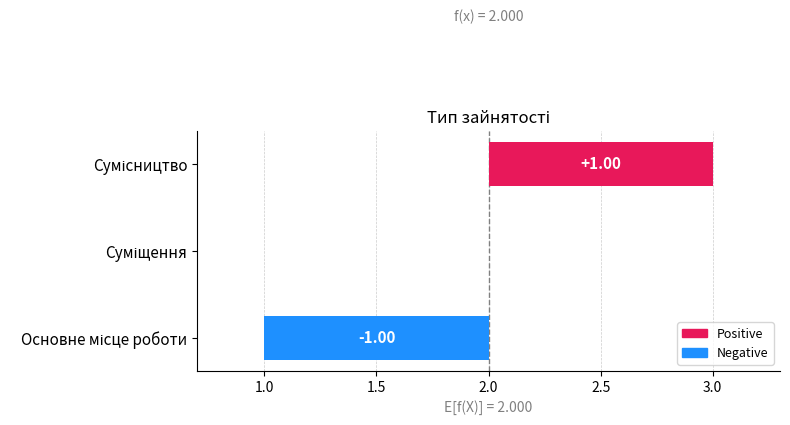

Where is the data nearest to the value 2?

Суміщення